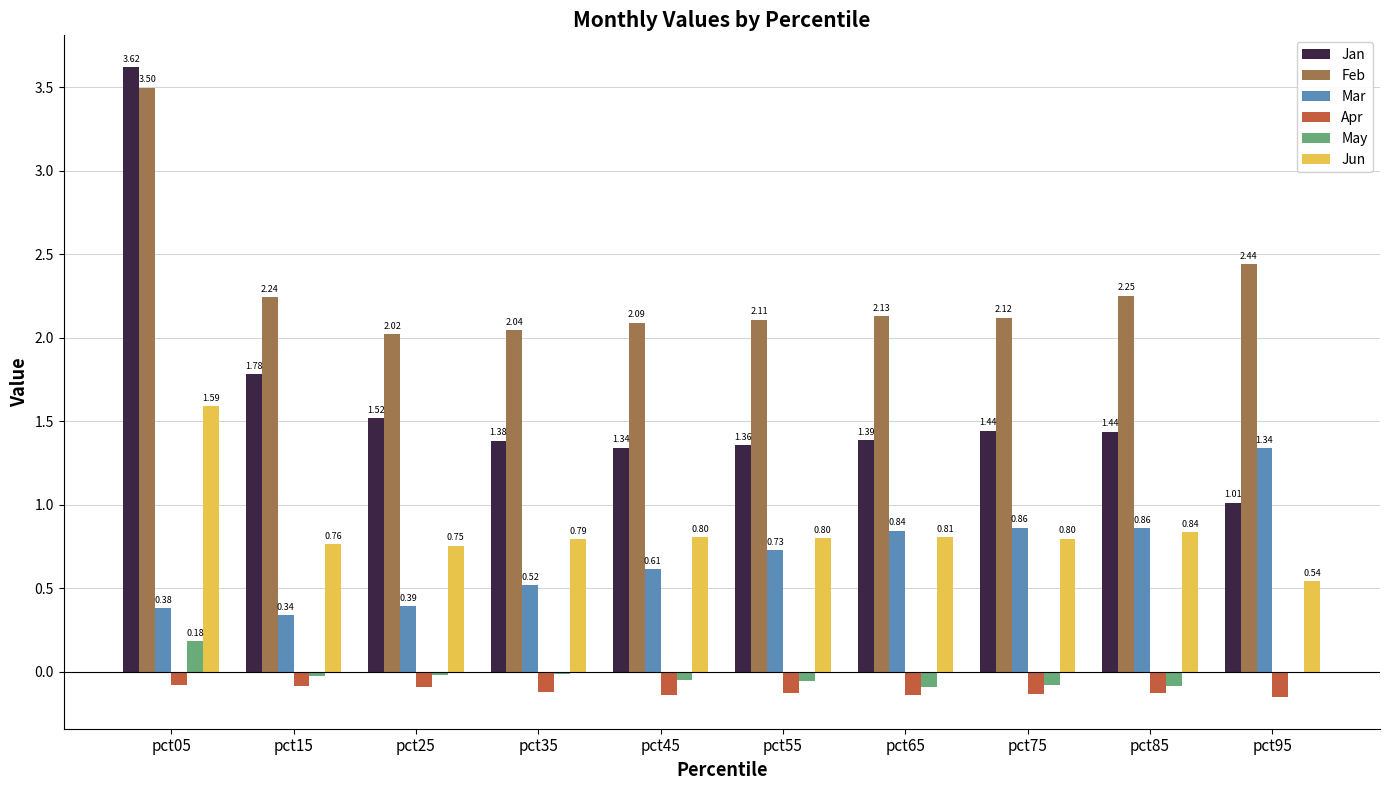

How many Mar values are between 0 and 1?

9